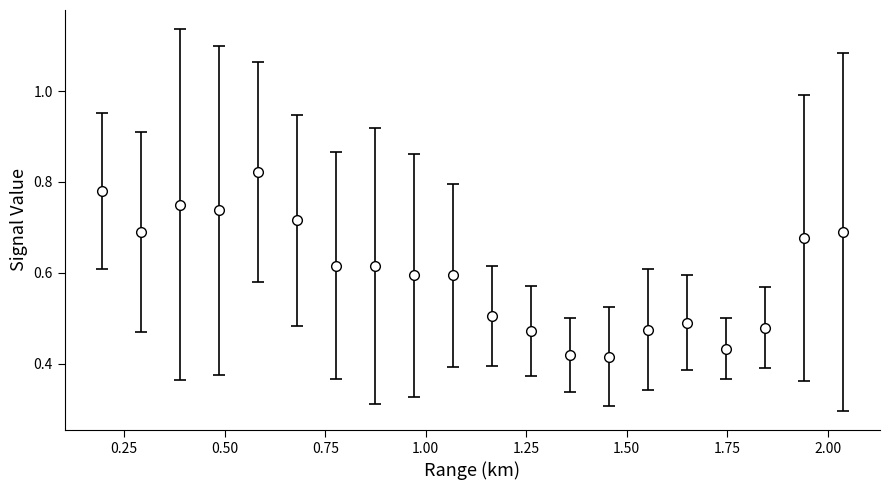

True or false: the data has more than 2 interior local peaks.

True